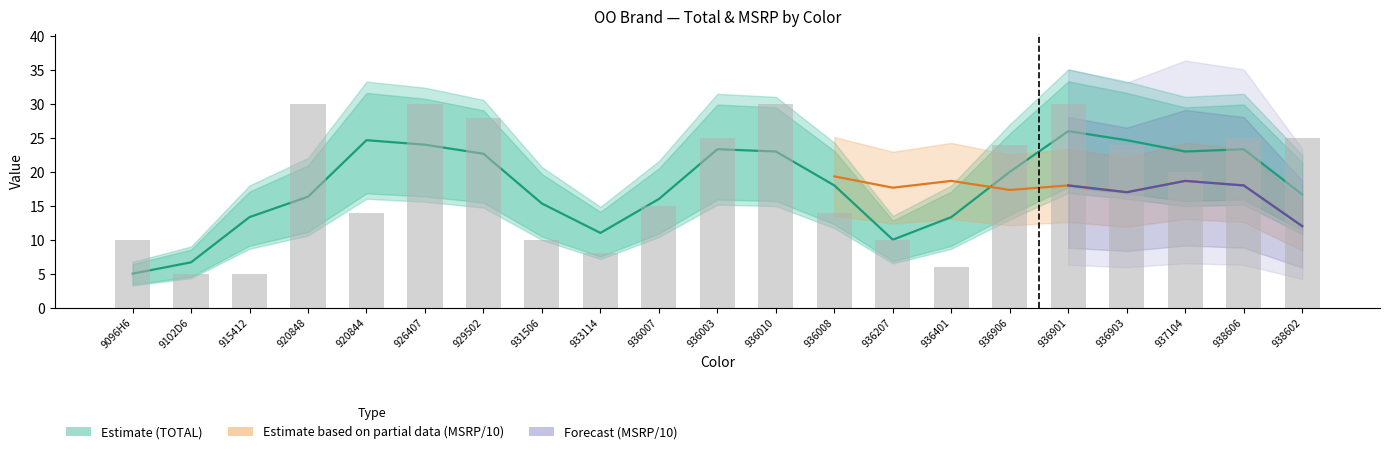

Reading left to right, list all the values displayed in this chart.

10	5	5	30	14	30	28	10	8	15	25	30	14	10	6	24	30	24	20	25	25